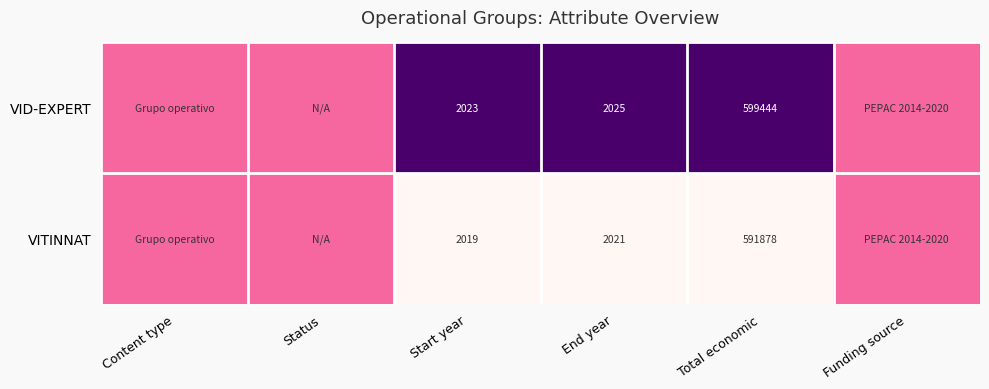

How many categories are shown in the chart?

6